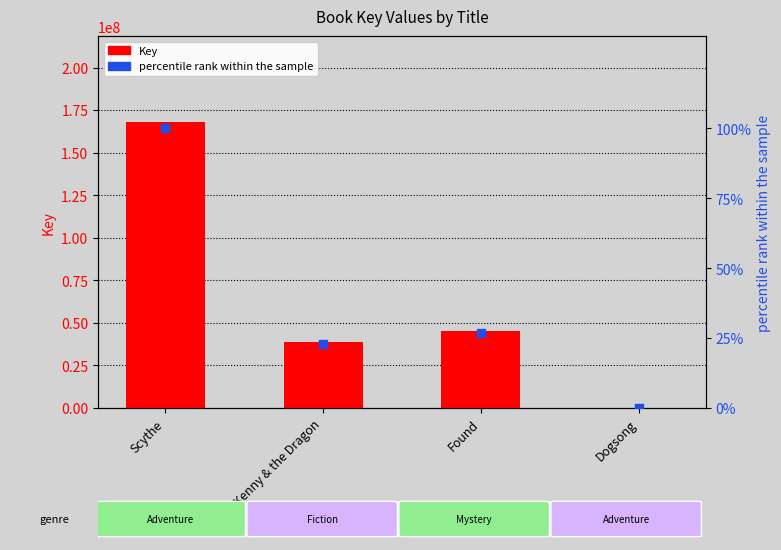

What are all the series names shown in the legend?

Key, percentile rank within the sample